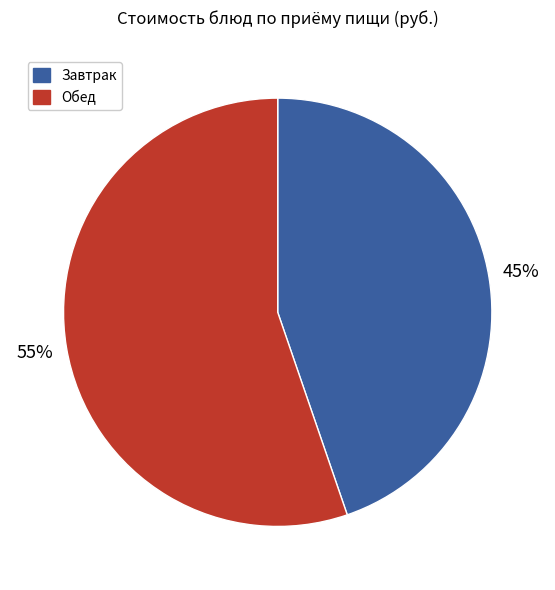

Is there a majority slice in this chart?

Yes